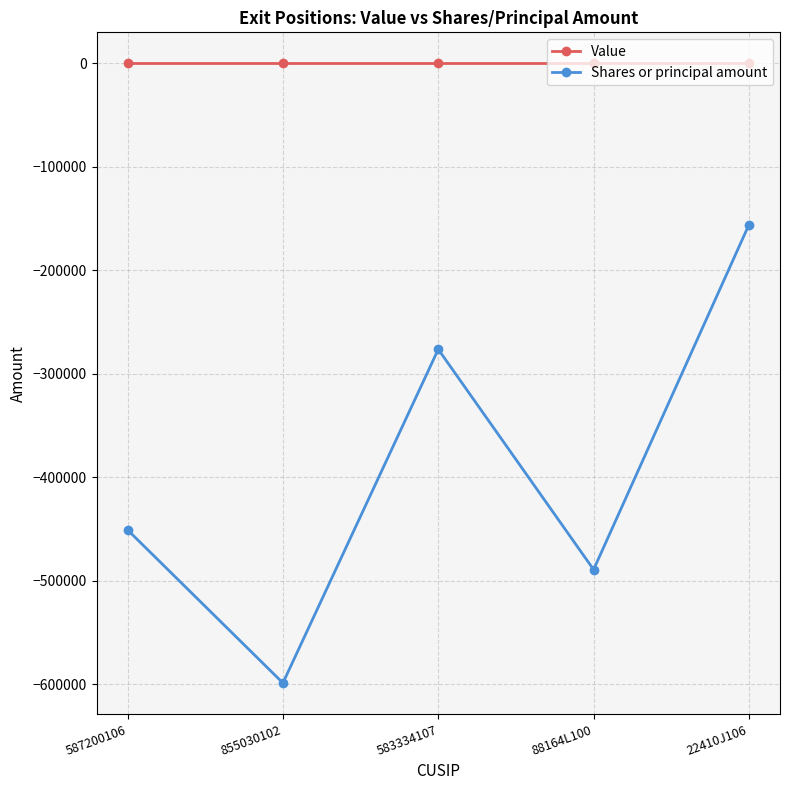

Rank the series at 88164L100 from lowest to highest value.

Shares or principal amount, Value